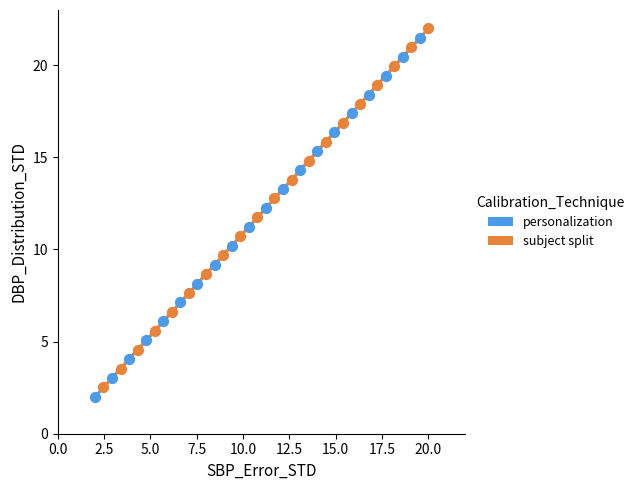

What are all the series names shown in the legend?

personalization, subject split